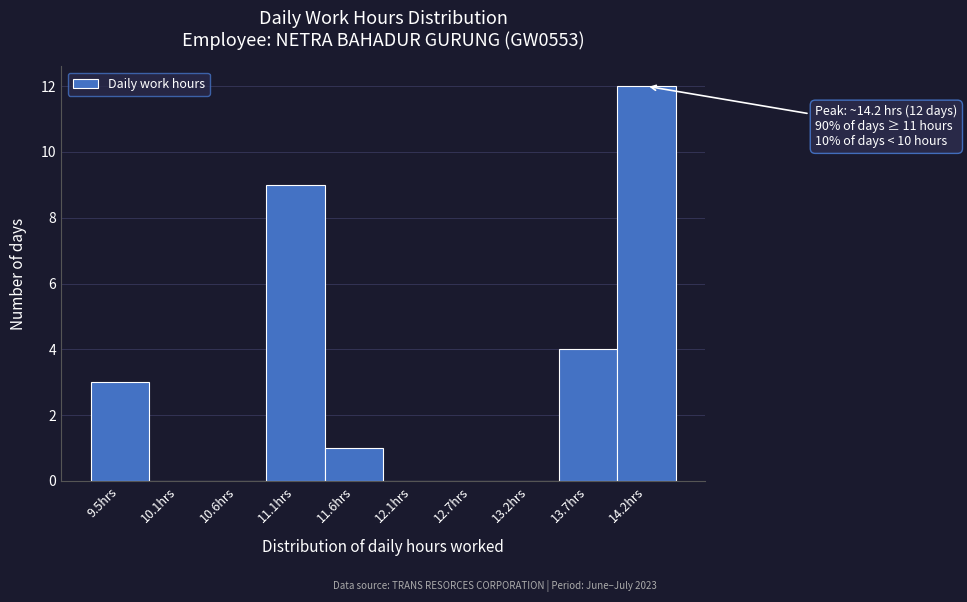

Which range on the x-axis has the tallest bar?

13.96 to 14.48